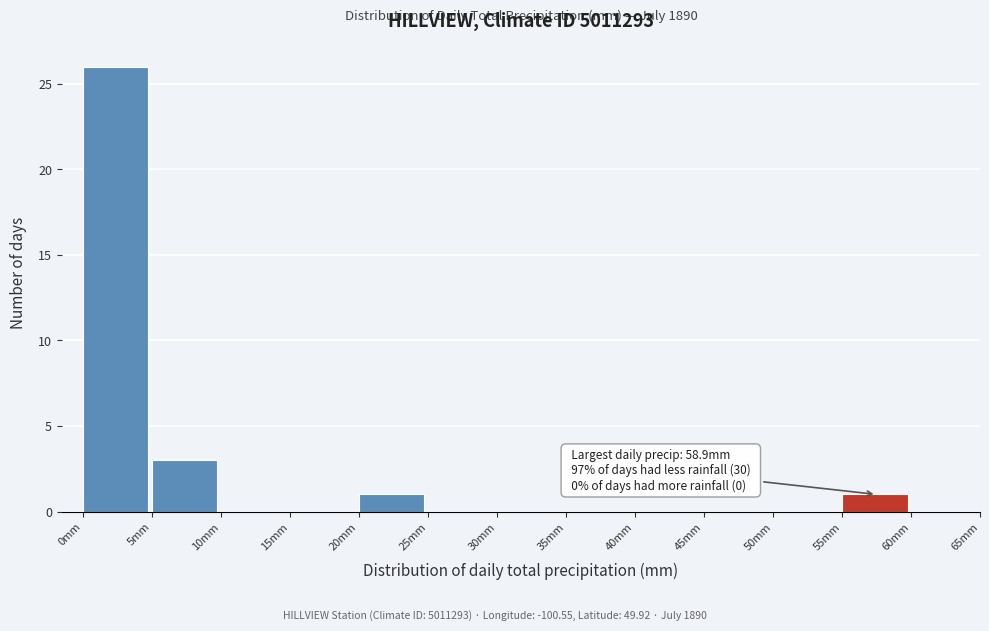

Over which range of the x-axis is the bar tallest?

0 to 5